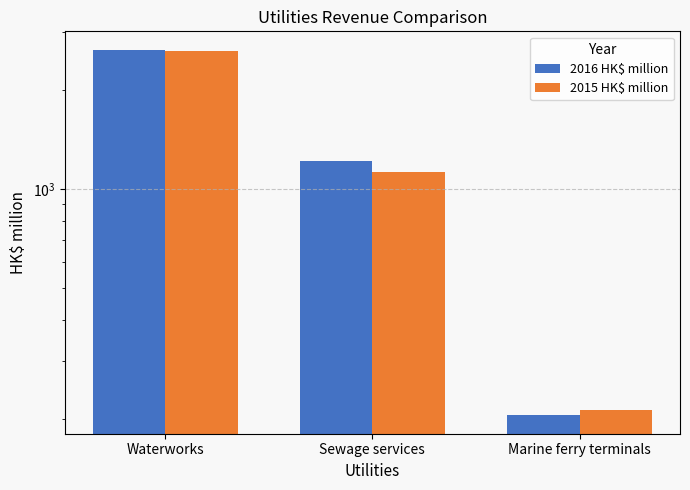

How many data points in 2015 HK$ million are above 1132?

1